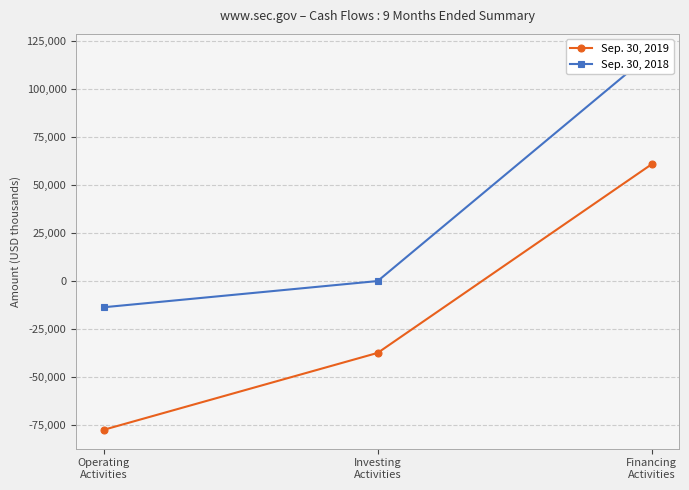

True or false: Sep. 30, 2018 has a value of -16 at Investing
Activities.

False